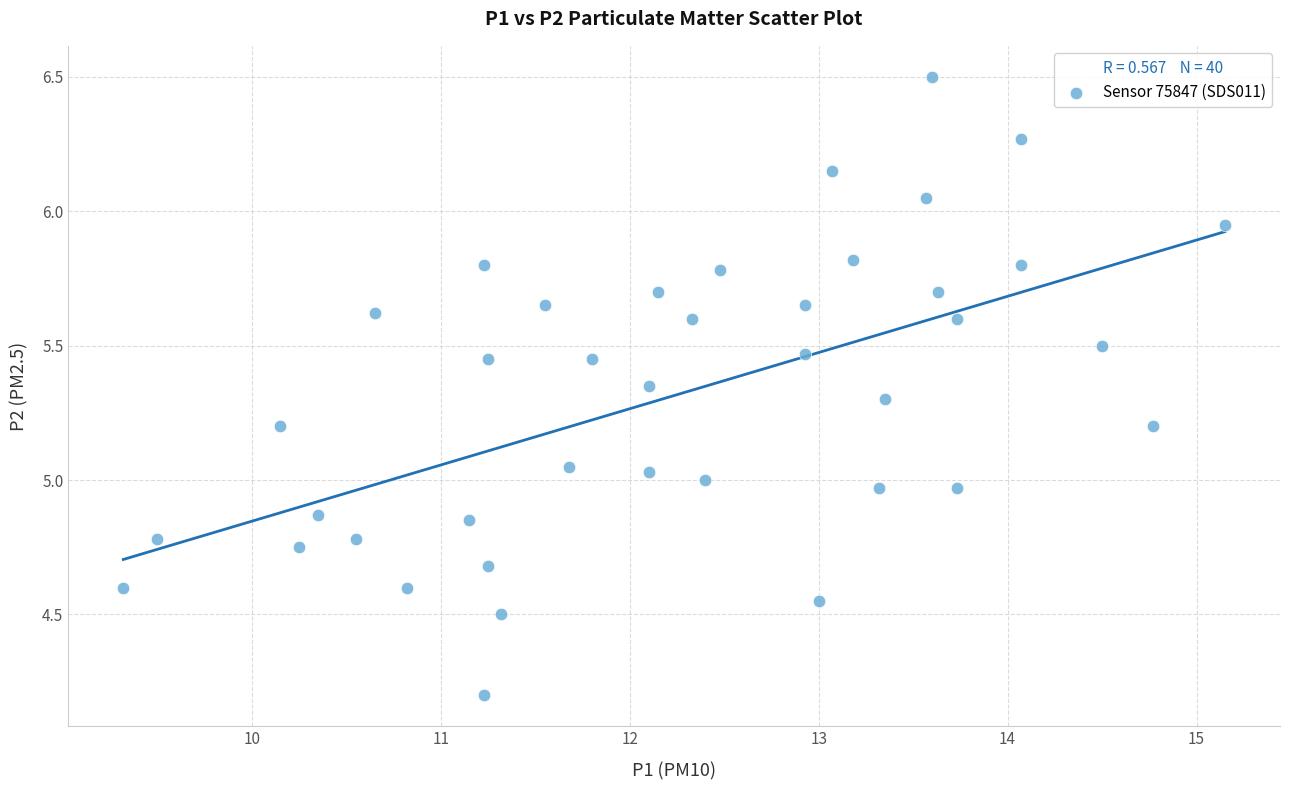

What is the range of X values (max minus min)?

5.8